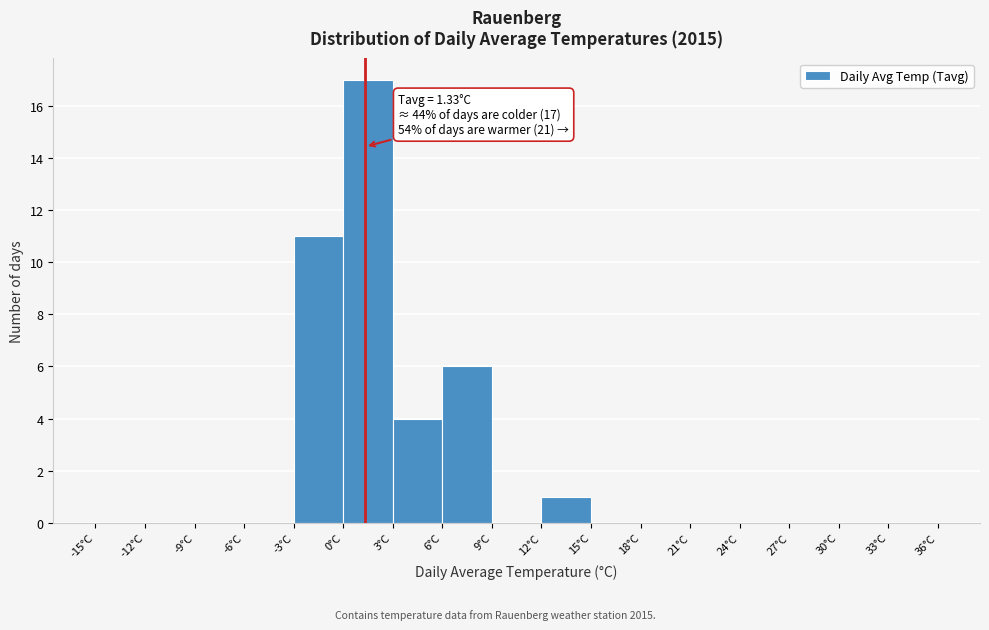

Which range on the x-axis has the tallest bar?

0 to 3